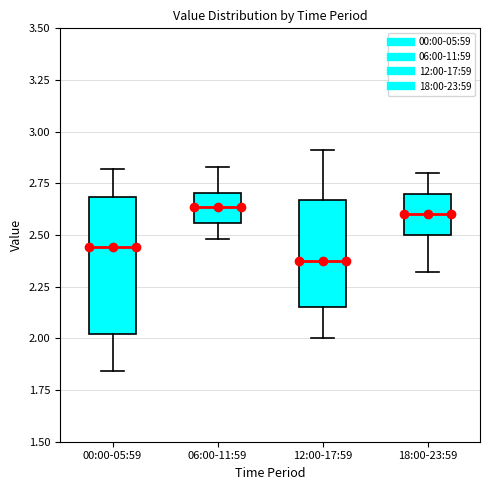

Comparing the boxes themselves (not the whiskers), which one is the tallest?

00:00-05:59